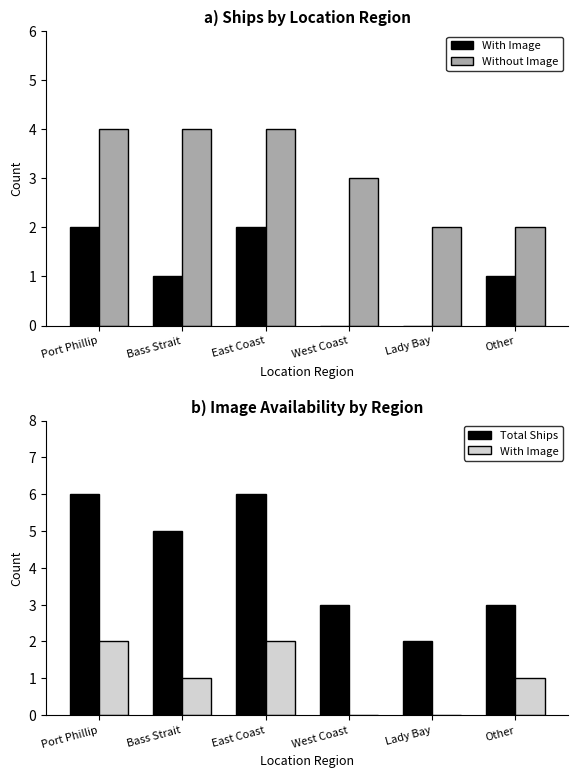

Count the number of data series in this chart.

3